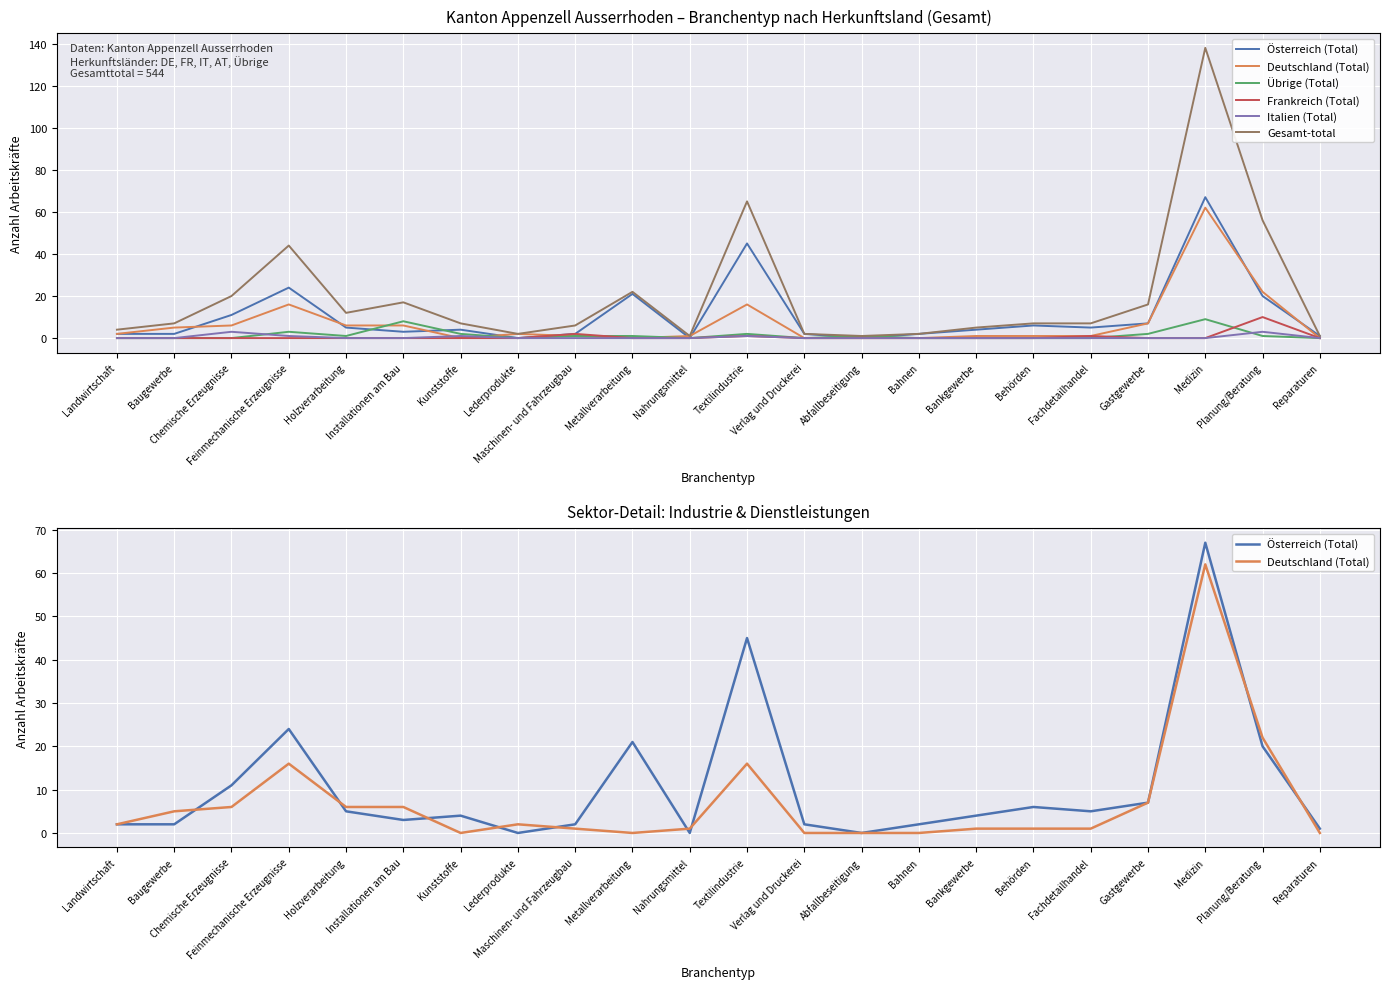

How many categories are shown in the chart?

22